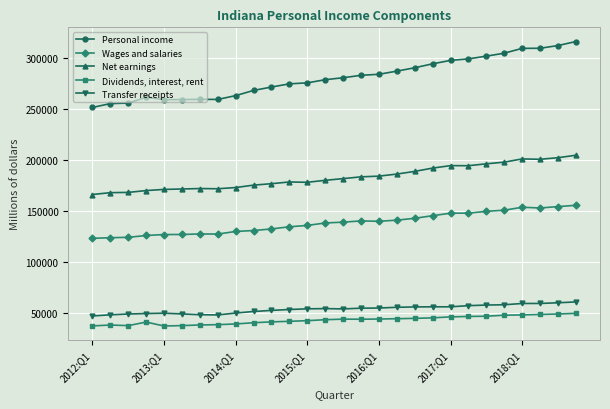

Which series has the largest range (max minus min)?

Personal income